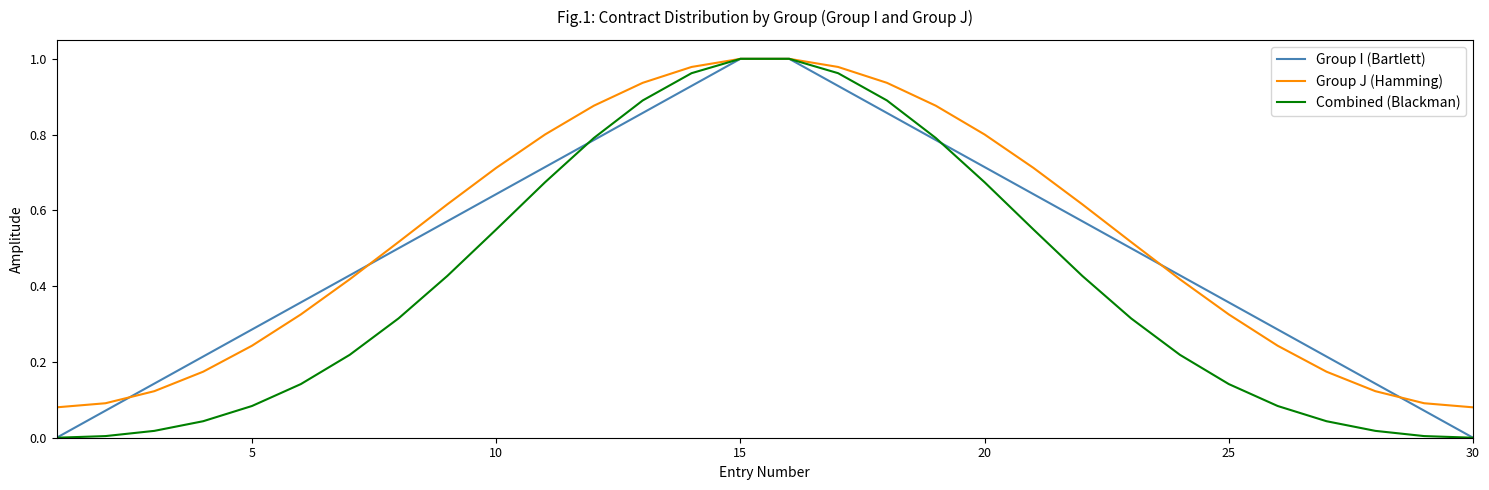

How many categories are shown in the chart?

30